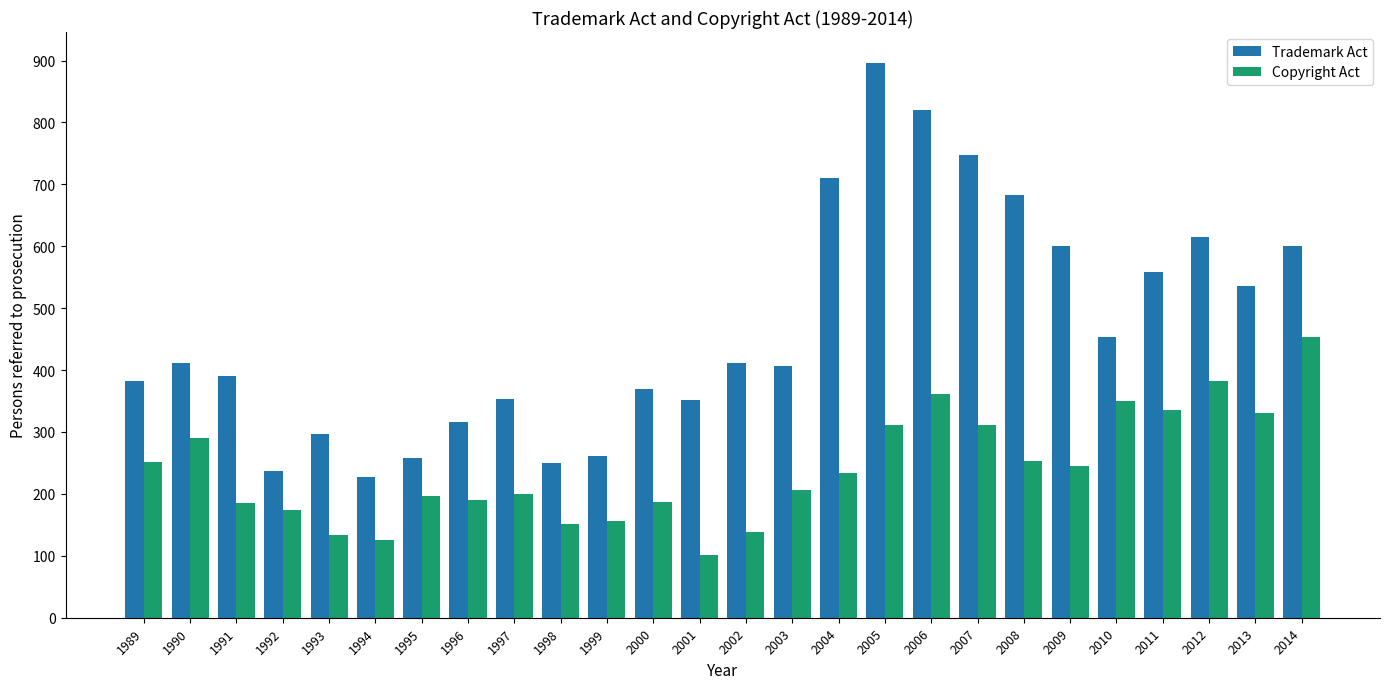

What is the spread (max minus min) of values at 1995?

61